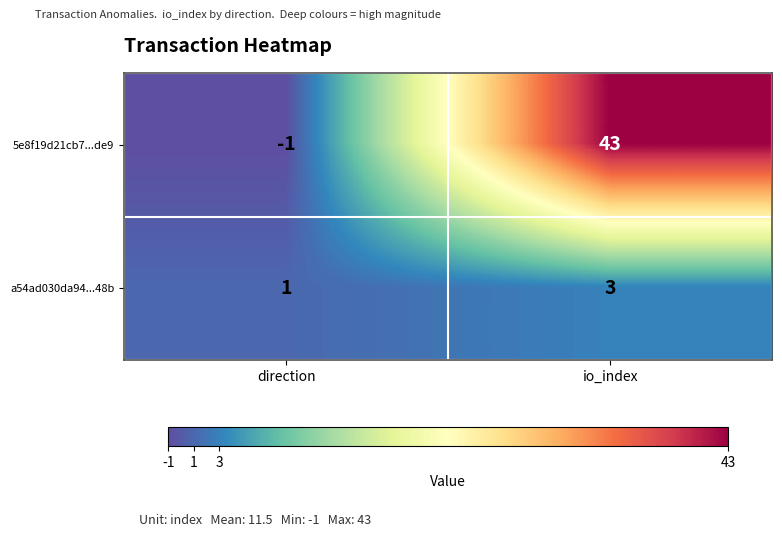

True or false: a54ad030da94...48b has a value of 1 at direction.

True